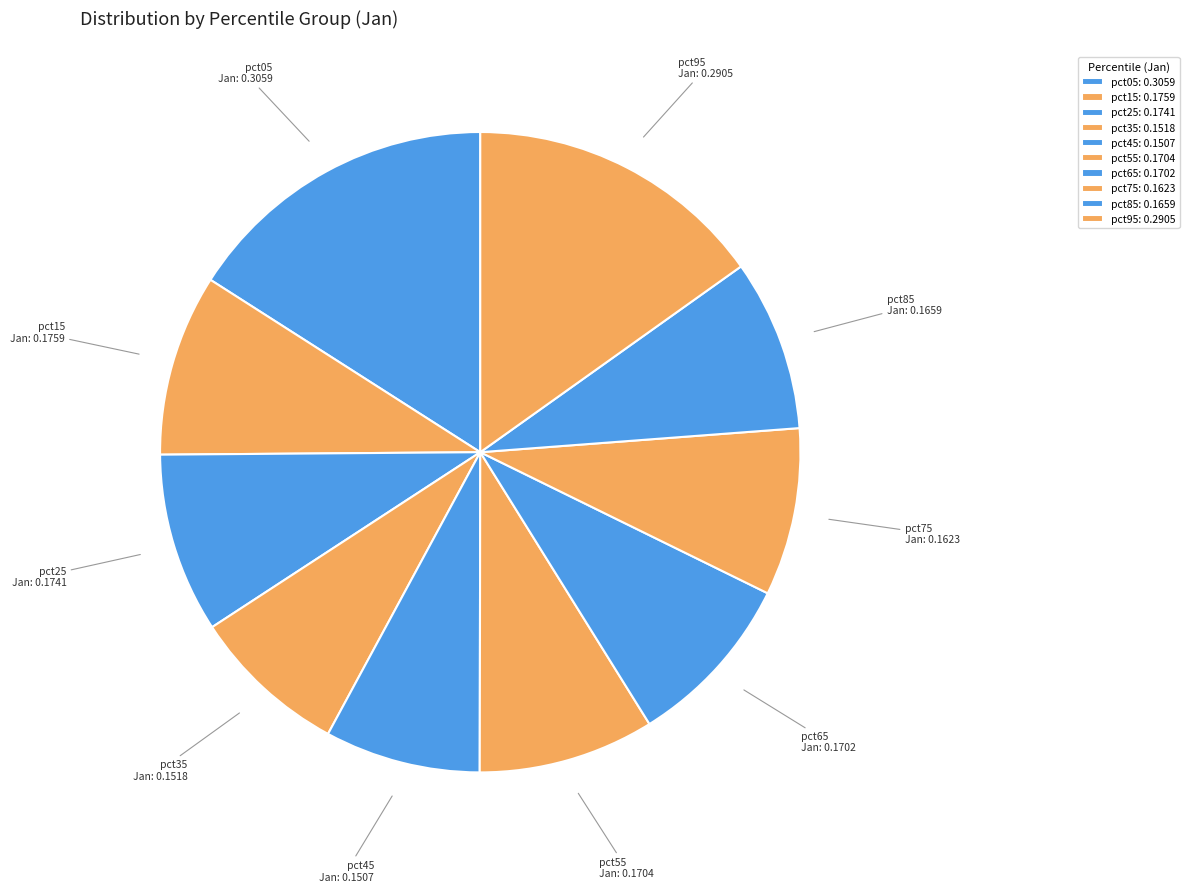

Is it true that pct35 is 3% of the pie?

False